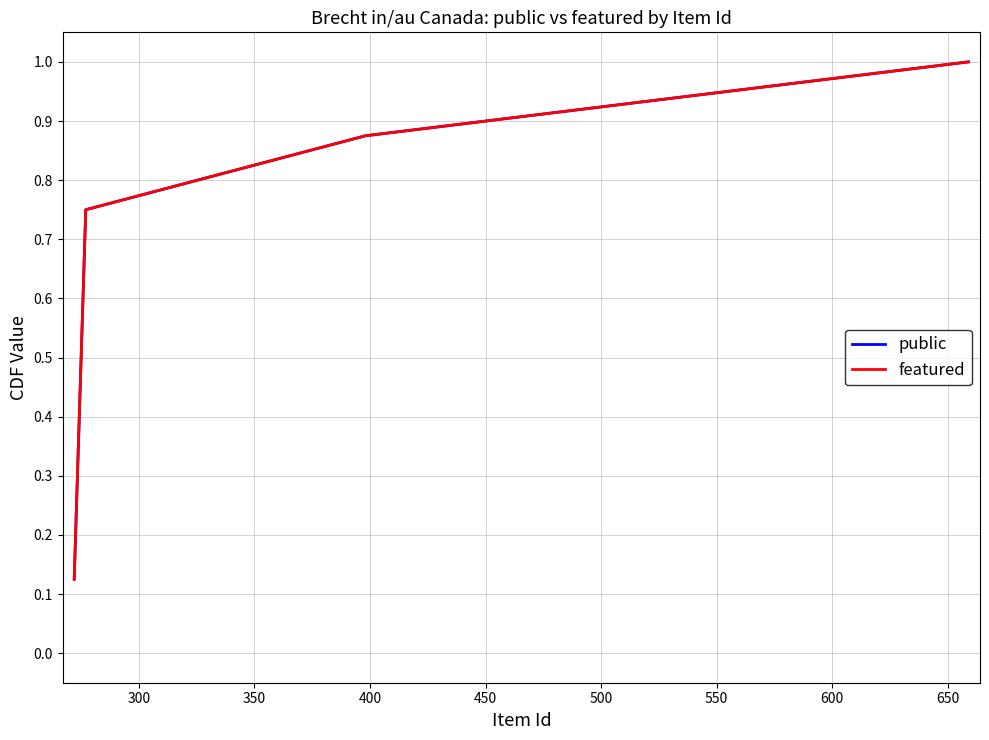

What is the difference between the second highest and minimum values in the public series?

0.8